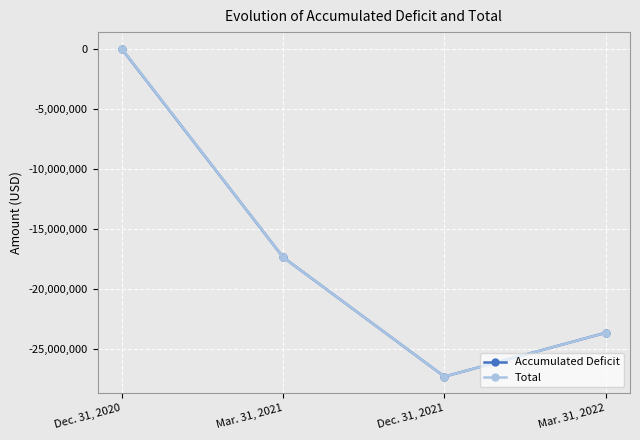

What is the label of the 2nd point from the left?

Mar. 31, 2021